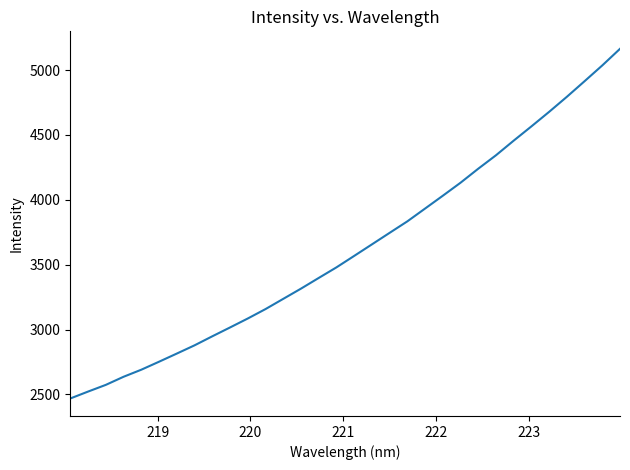

What is the difference between the second highest and minimum values?

2566.9